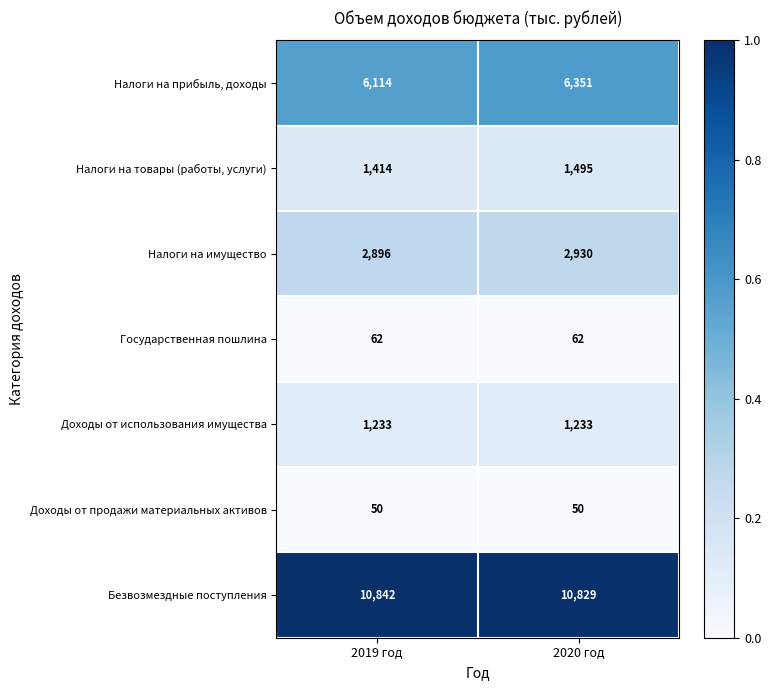

What is the difference between the Налоги на прибыль, доходы values at 2020 год and 2019 год?

237